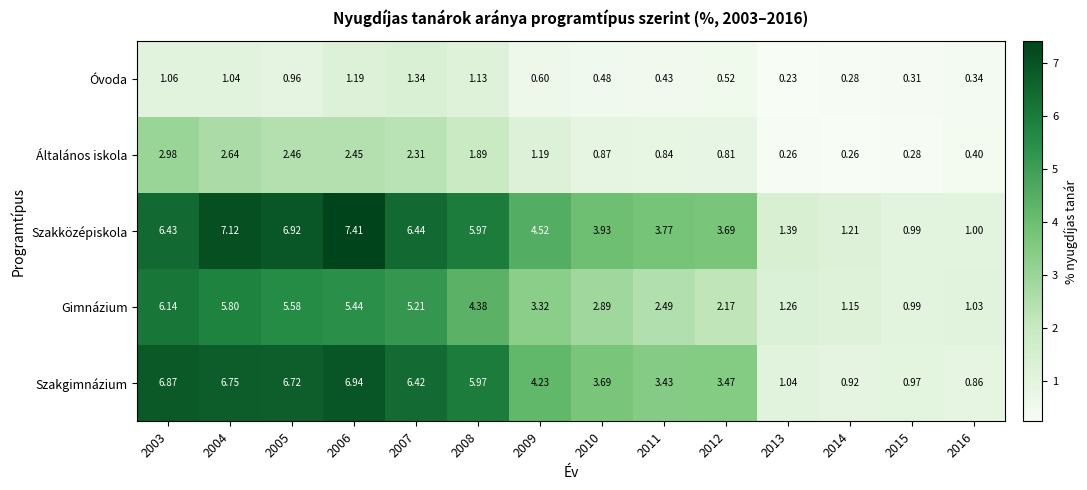

Which series has the widest spread of values?

Szakközépiskola